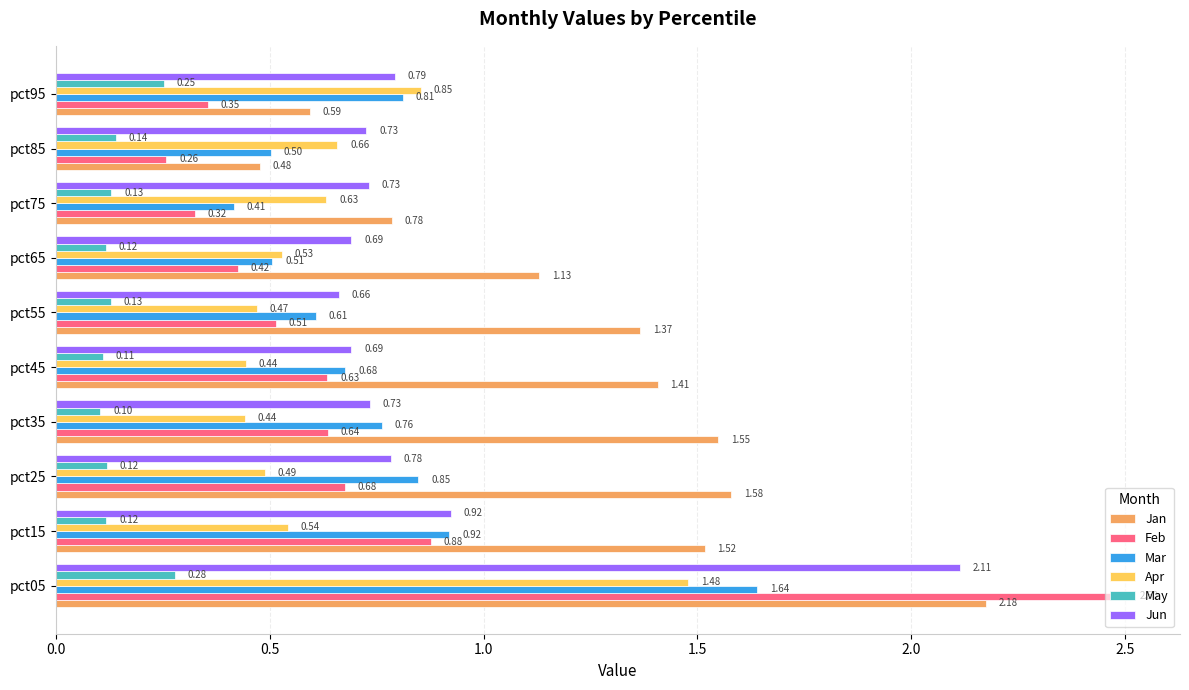

Between pct55 and pct65, which series saw the biggest shift?

Jan